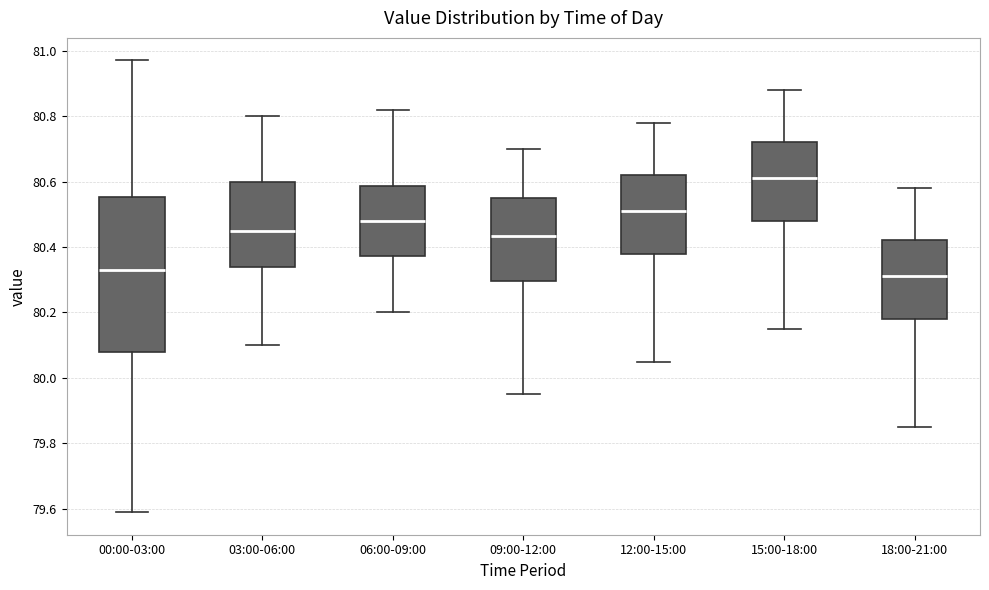

Comparing the boxes themselves (not the whiskers), which one is the tallest?

00:00-03:00